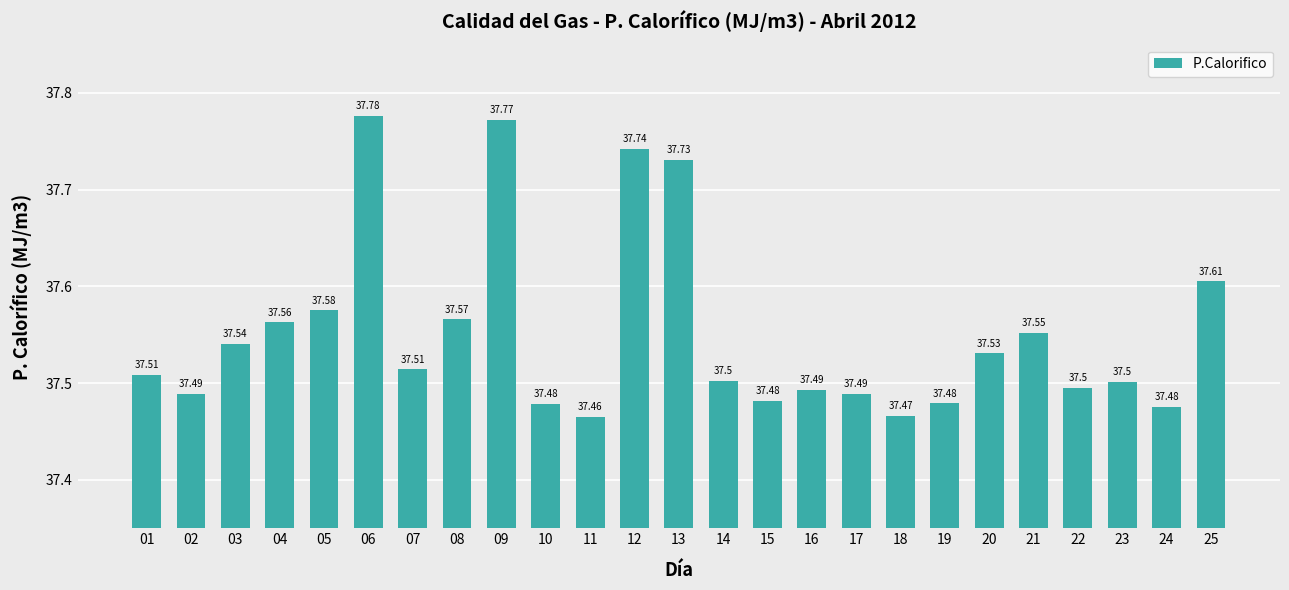

What is the ratio of the value at 10 to the value at 17?

1.0